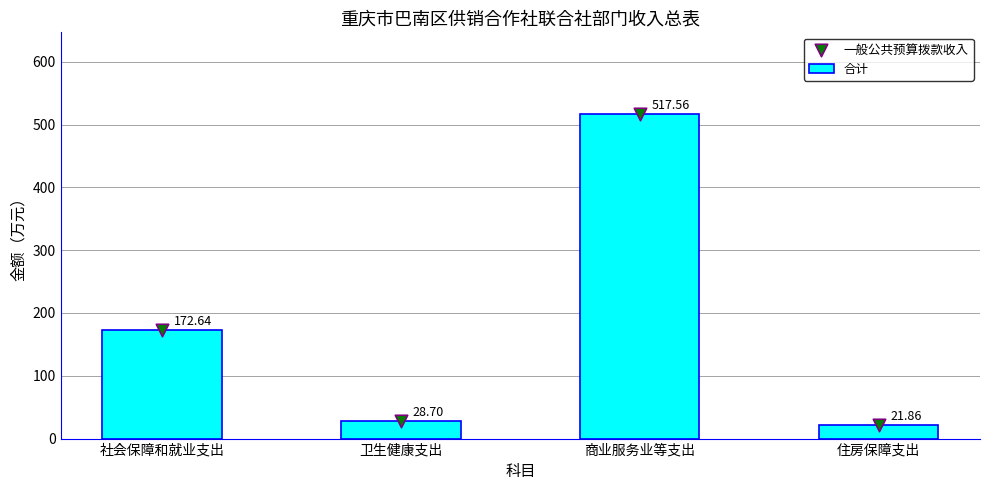

Which series contains the lowest Y value?

合计